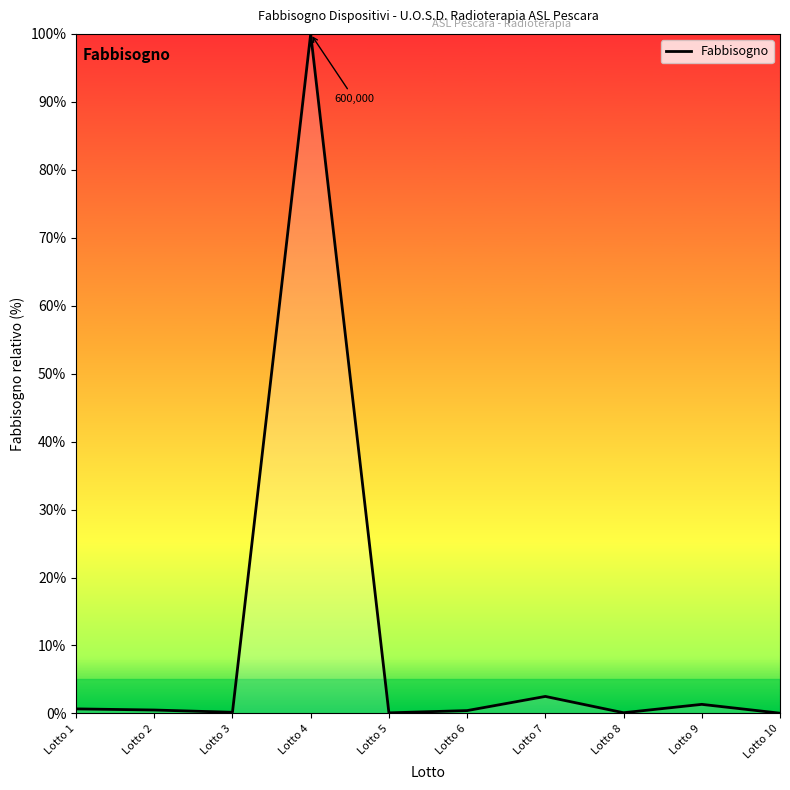

How many lines are shown in the chart?

1